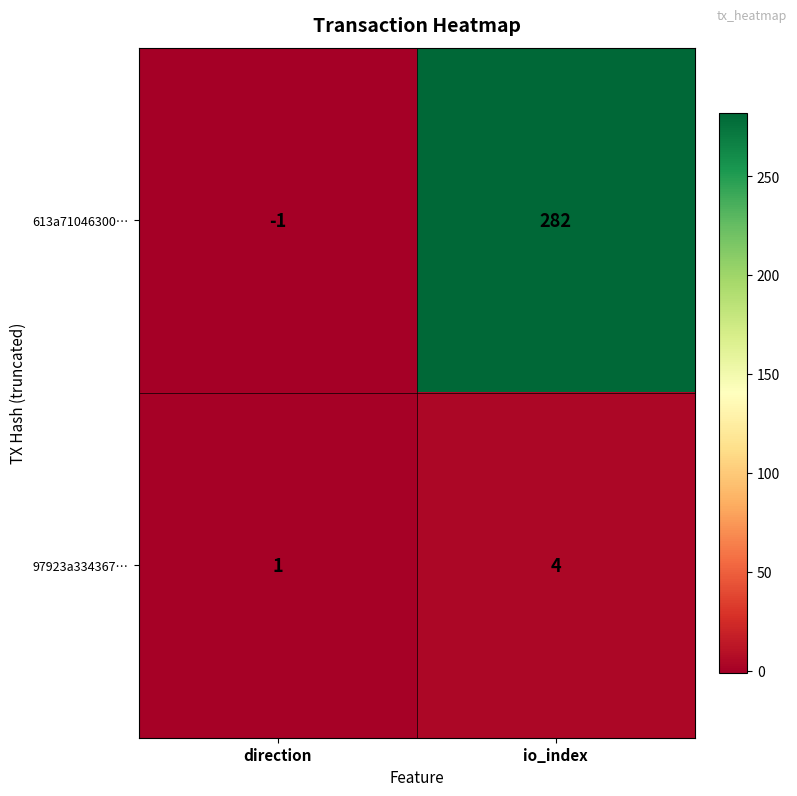

Where is 613a71046300… nearest to the value 140?

direction